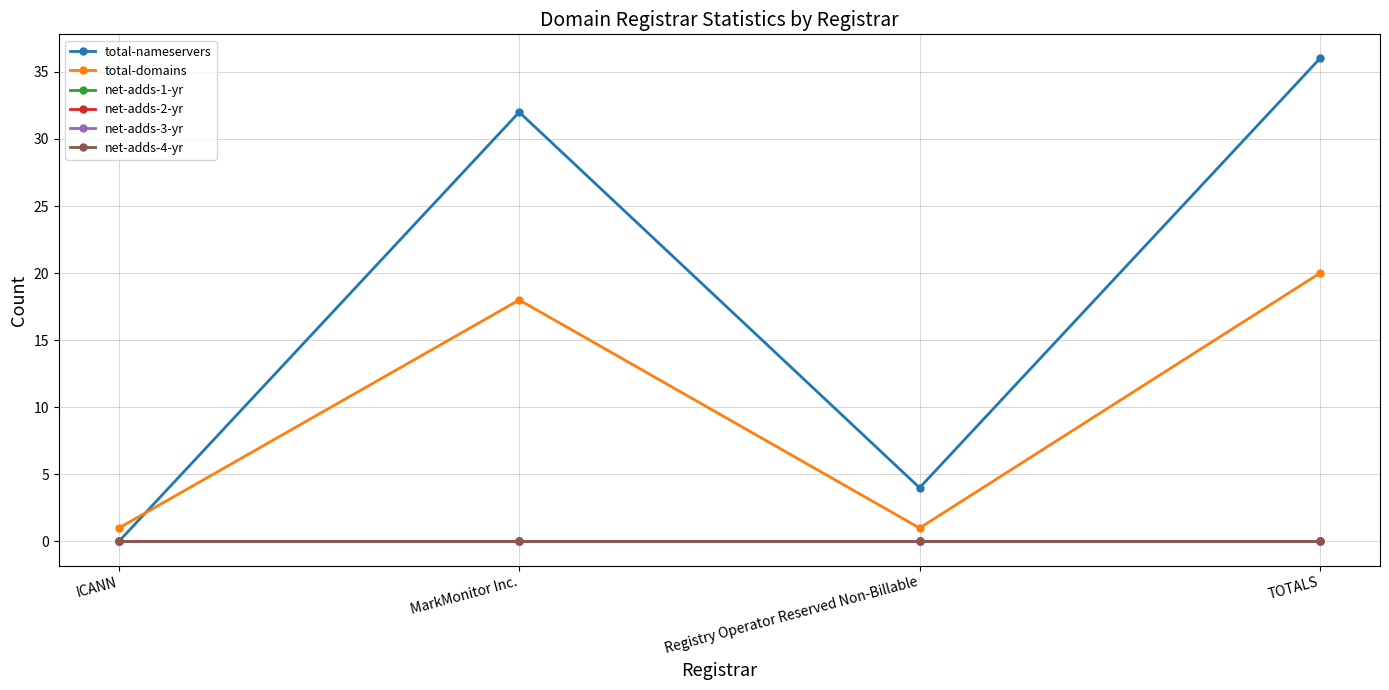

Between ICANN and TOTALS, which series saw the biggest shift?

total-nameservers